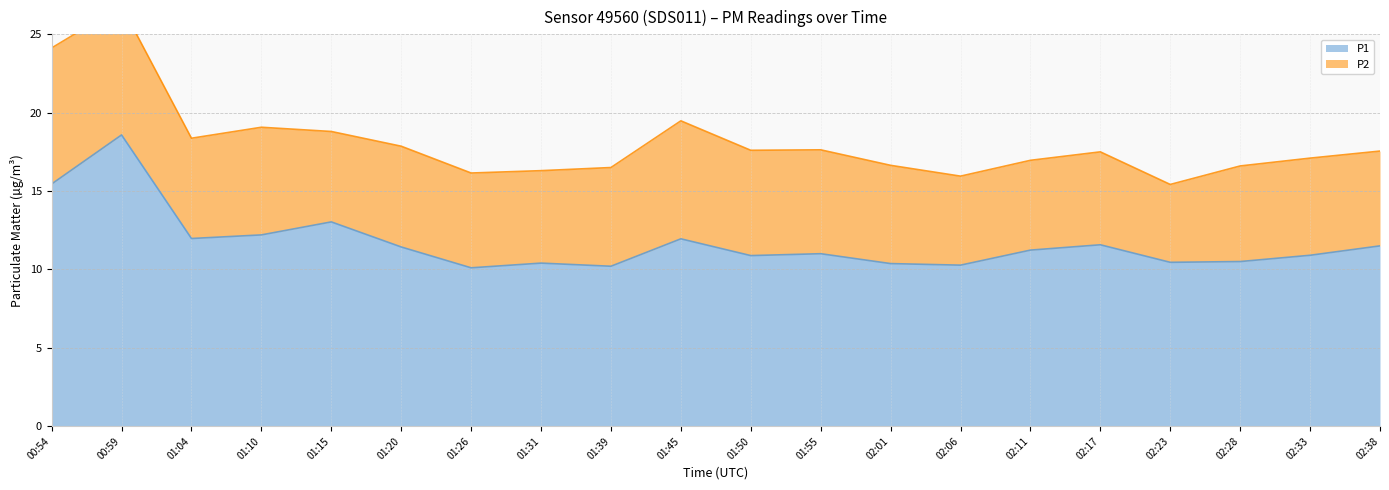

What is the maximum value for P1?

18.6